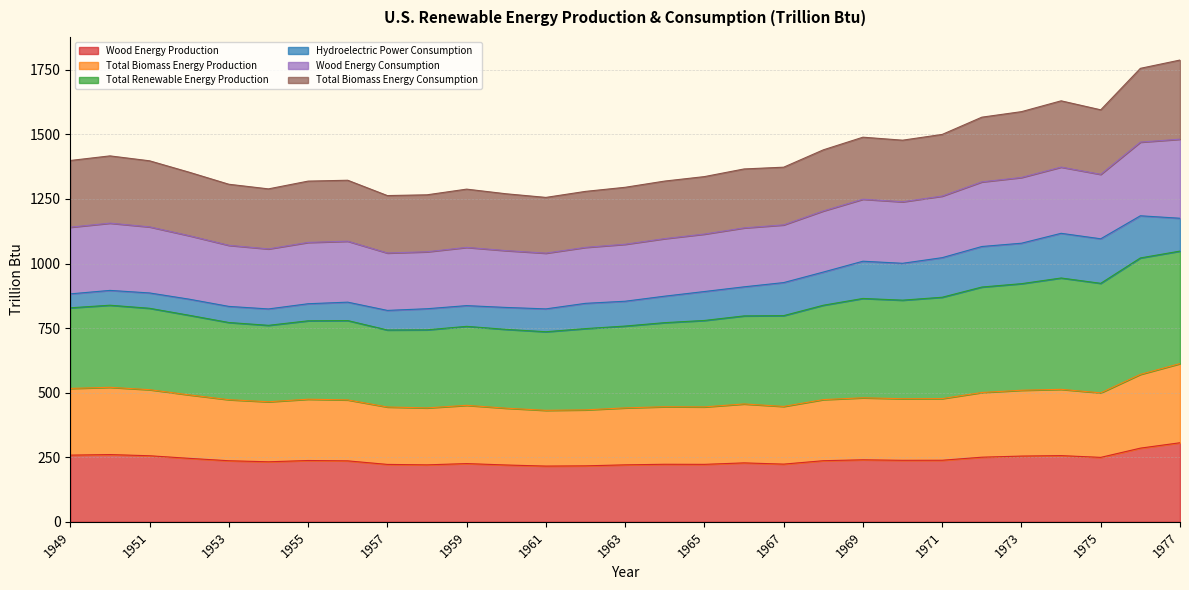

Read the Total Biomass Energy Production value at 1955.

474.7